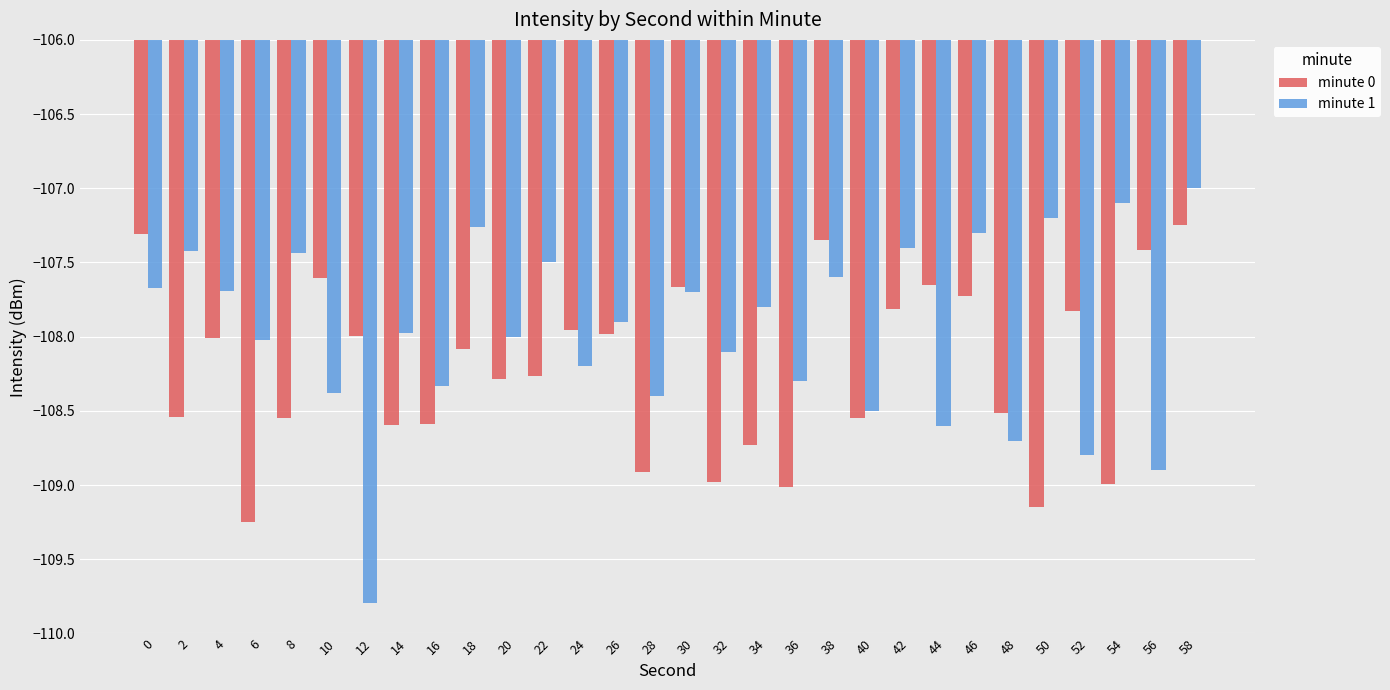

How many values in the minute 1 series are below -107?

29